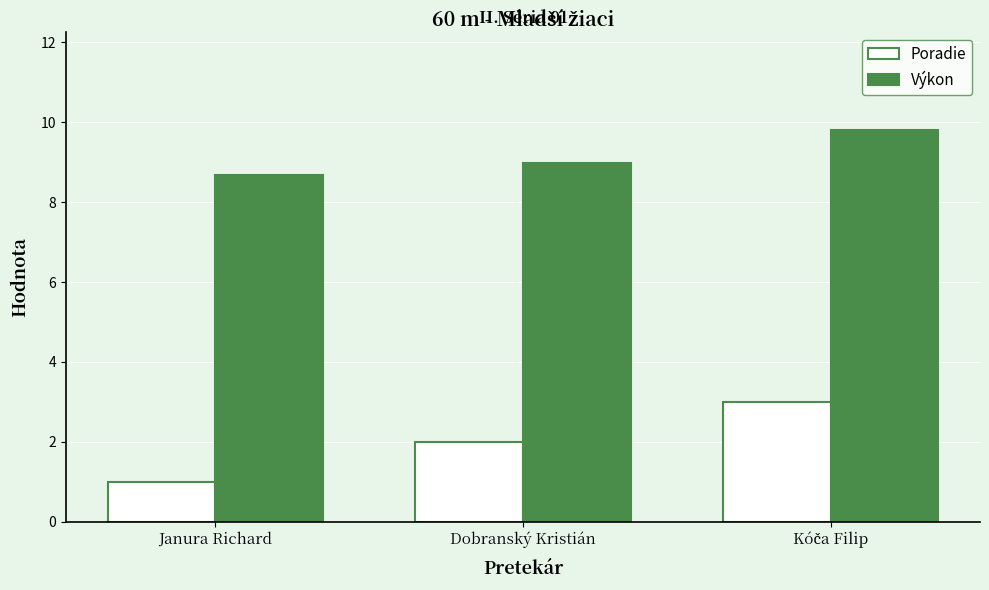

Rank the series at Dobranský Kristián from highest to lowest value.

Výkon, Poradie